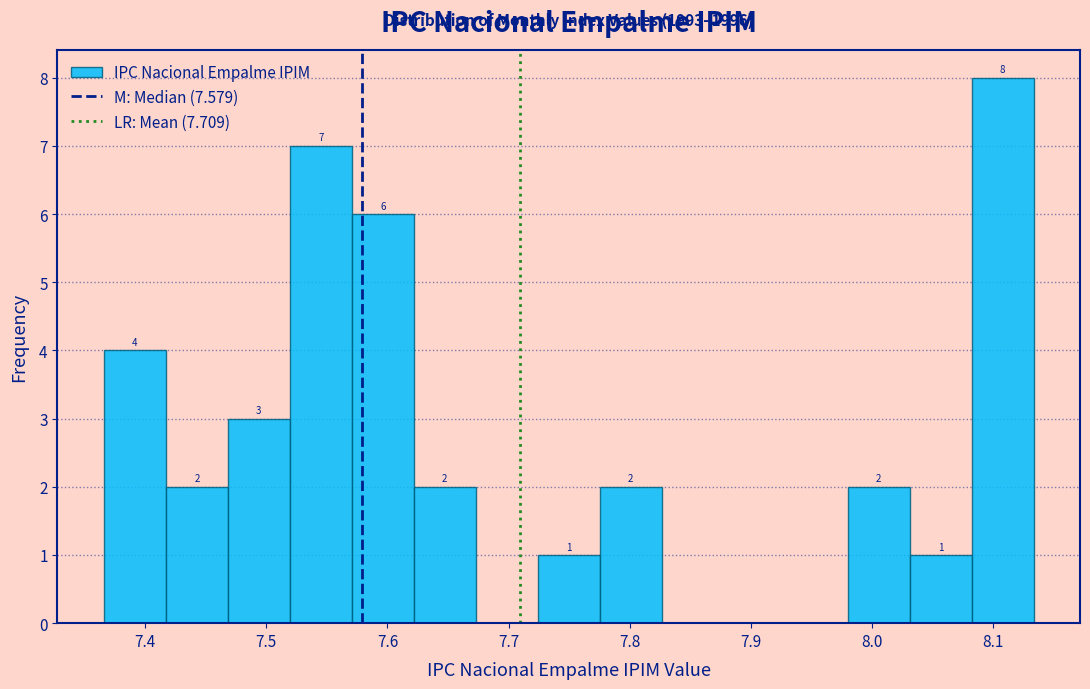

Which range on the x-axis has the tallest bar?

8.08 to 8.13